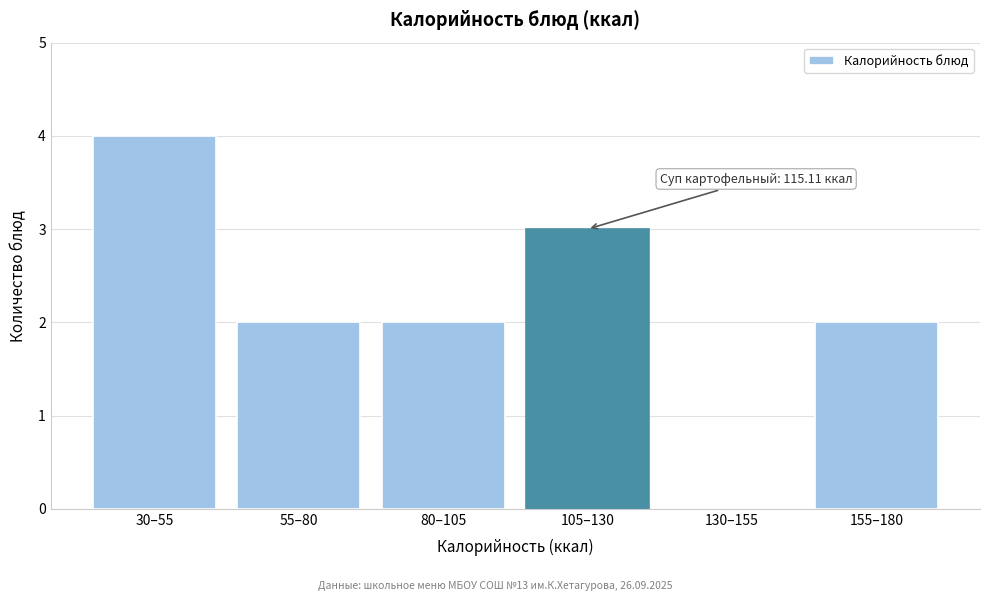

Reading left to right, what are all the values shown in this chart?

30–55=4	55–80=2	80–105=2	105–130=3	130–155=0	155–180=2